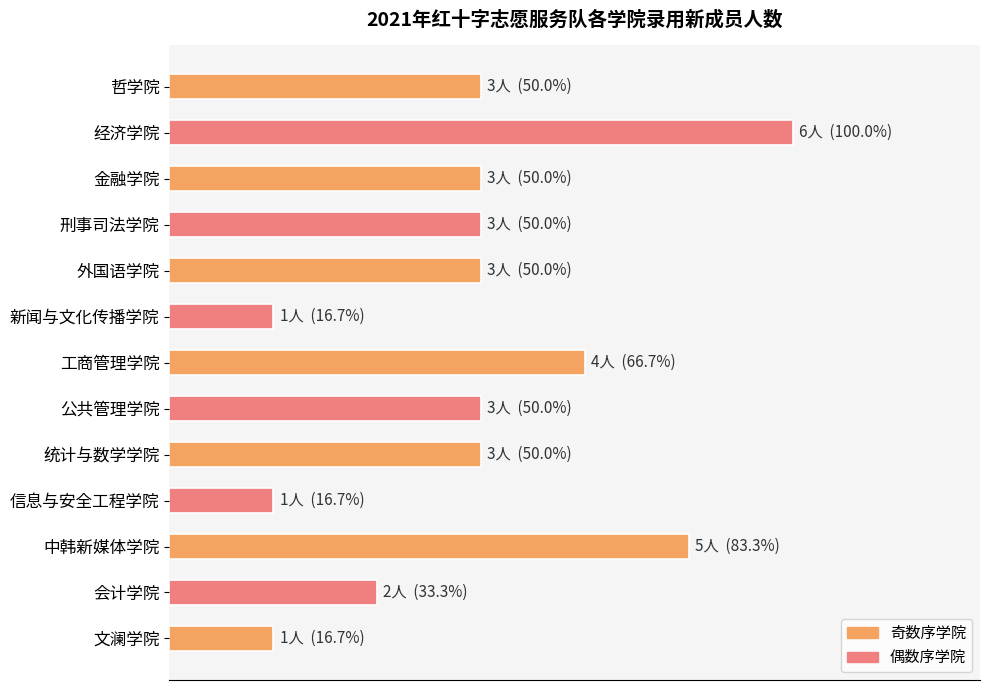

Does the chart contain stacked bars?

No